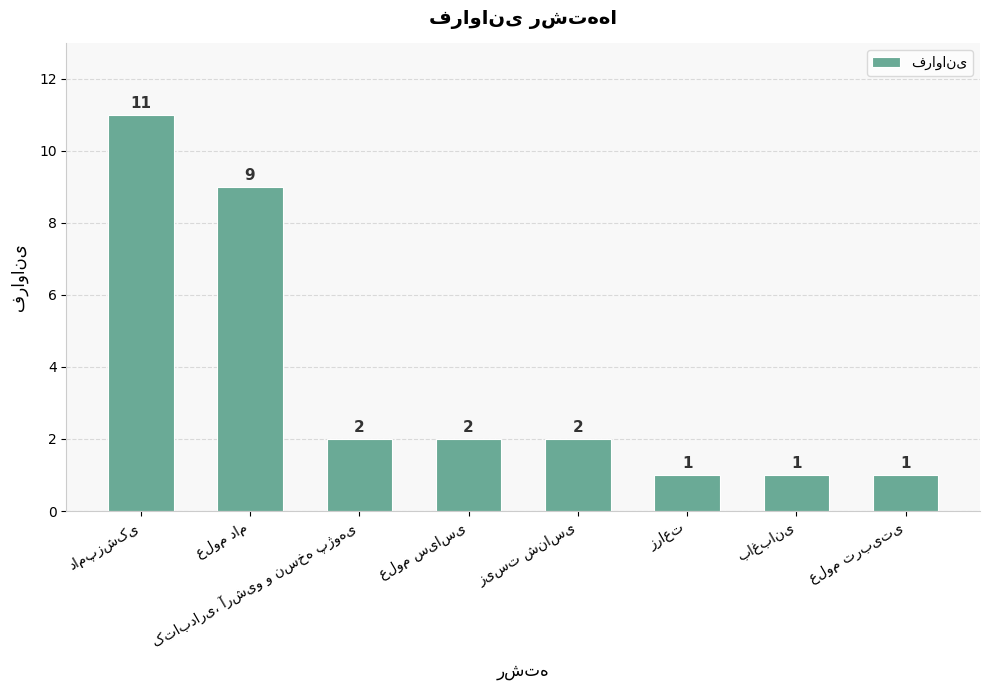

What is the difference between the maximum and minimum values?

10